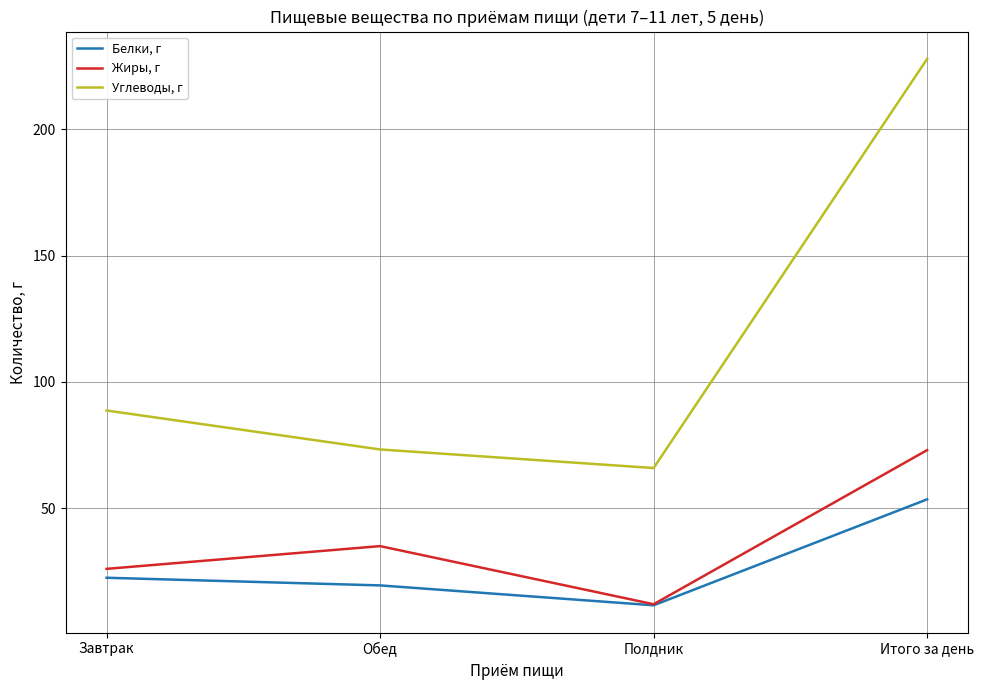

What is the sum of the Углеводы, г values at Полдник and Завтрак?

154.6